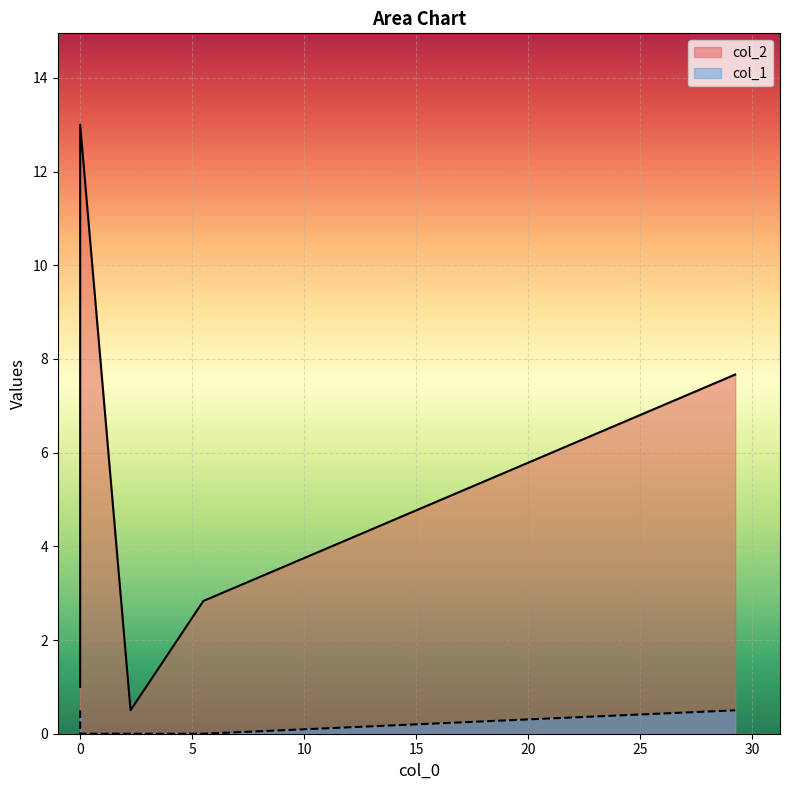

True or false: col_1 has a value of 0.0 at 2.25.

True